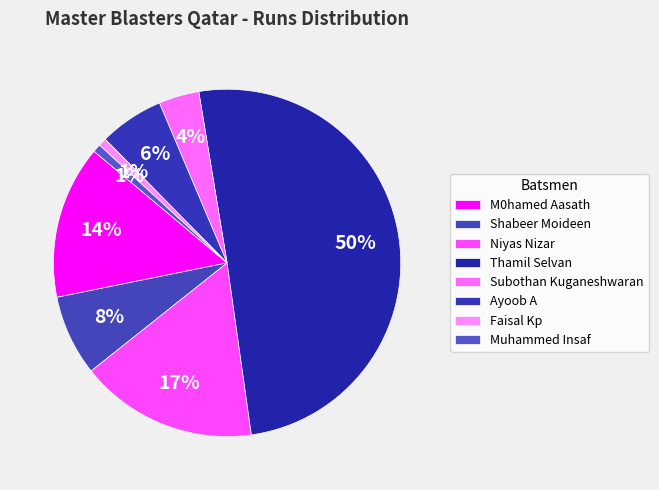

How many slices are in this pie chart?

8